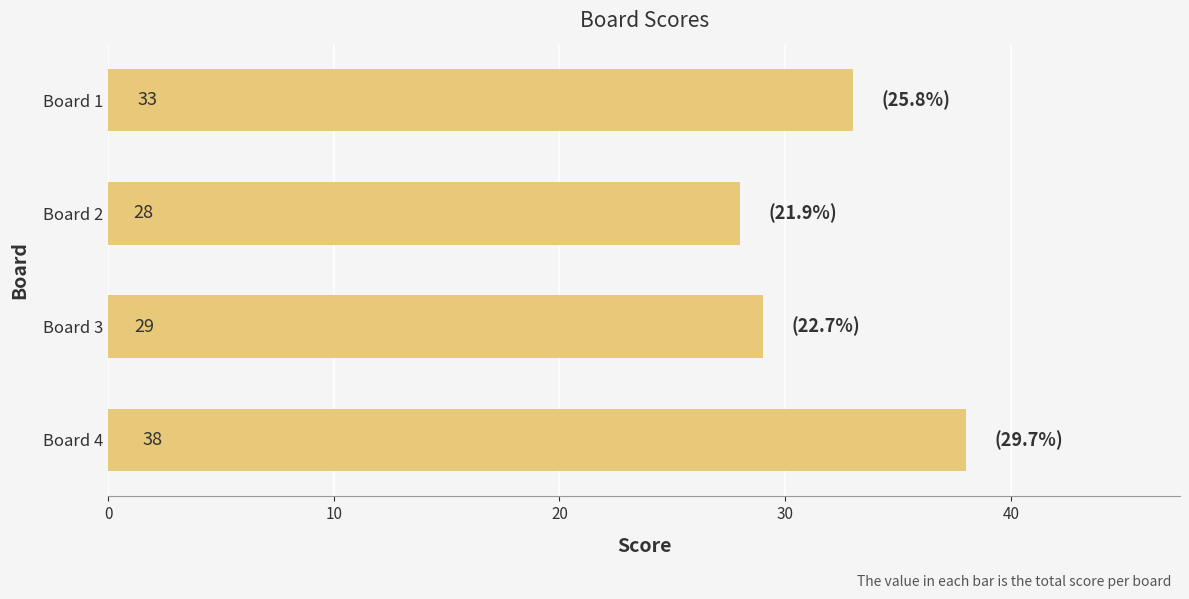

Count the values in the range 29 to 38.

3